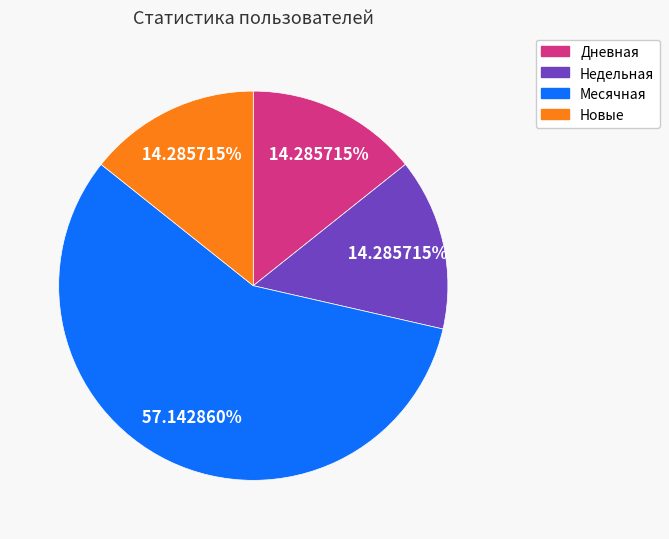

Does any single category account for the majority?

Yes